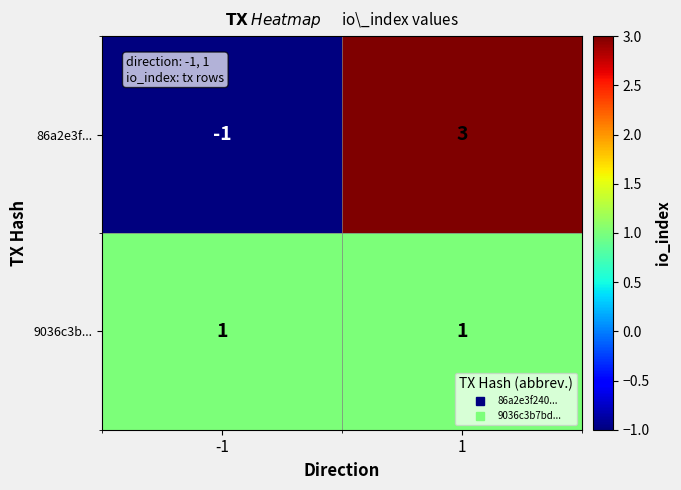

Read the 86a2e3f... value at 1.

3